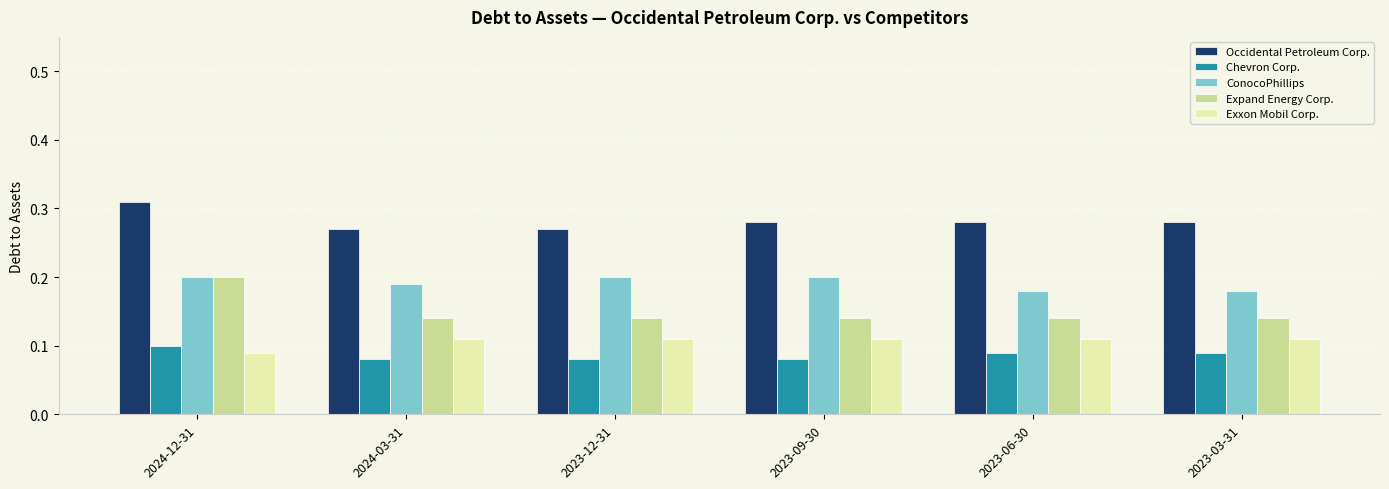

Count the number of categories in the chart.

6